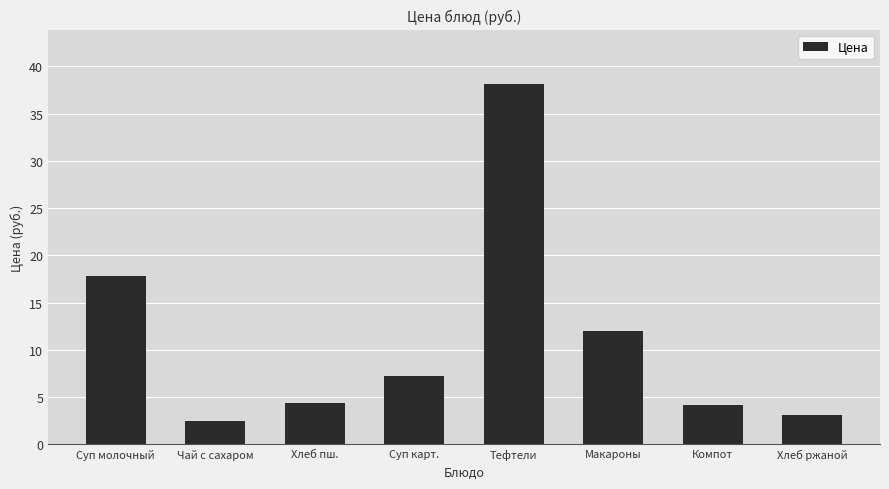

Are the bars horizontal?

No